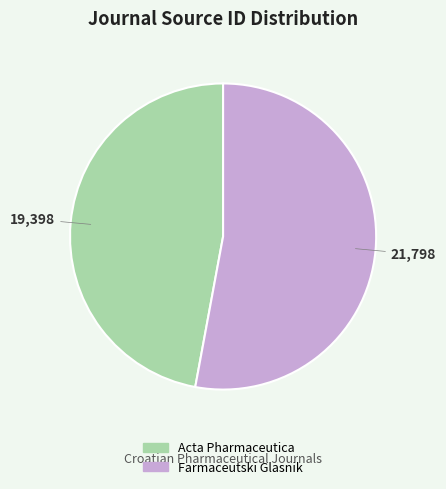

Rank the categories by value from lowest to highest.

Acta Pharmaceutica, Farmaceutski Glasnik